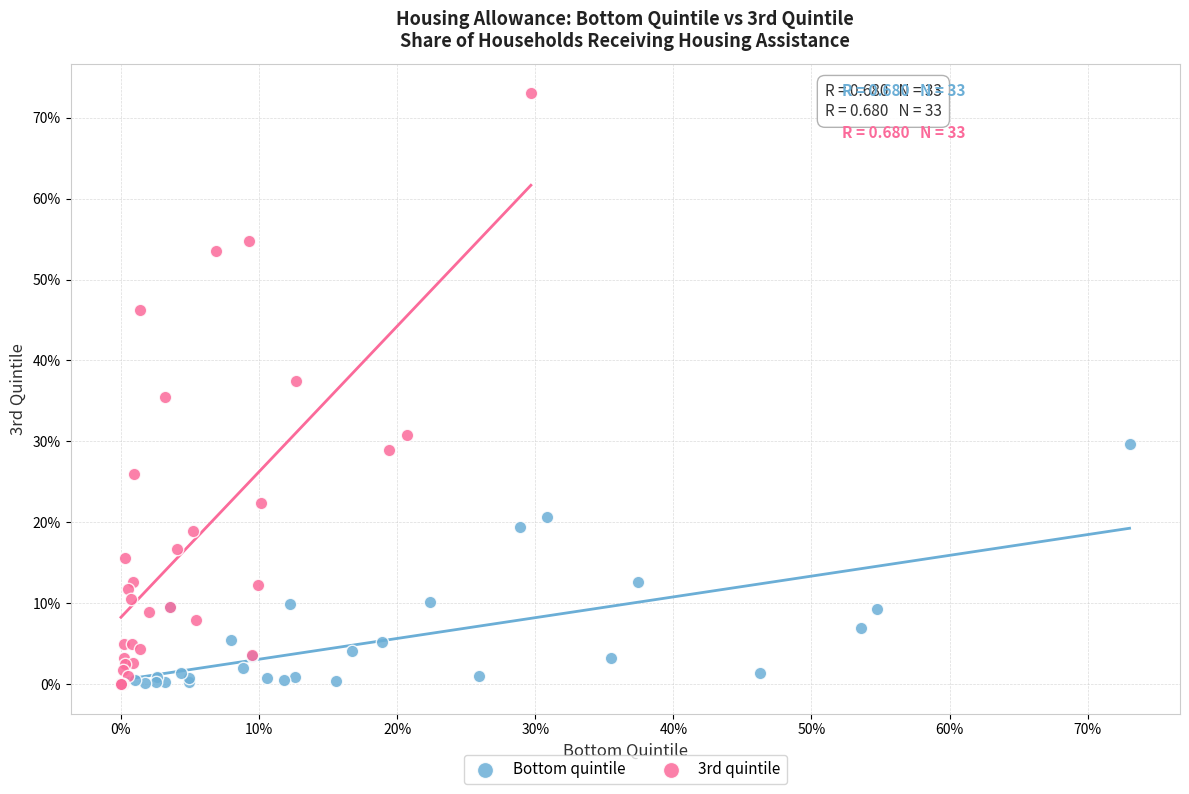

What are all the series names shown in the legend?

Bottom quintile, 3rd quintile